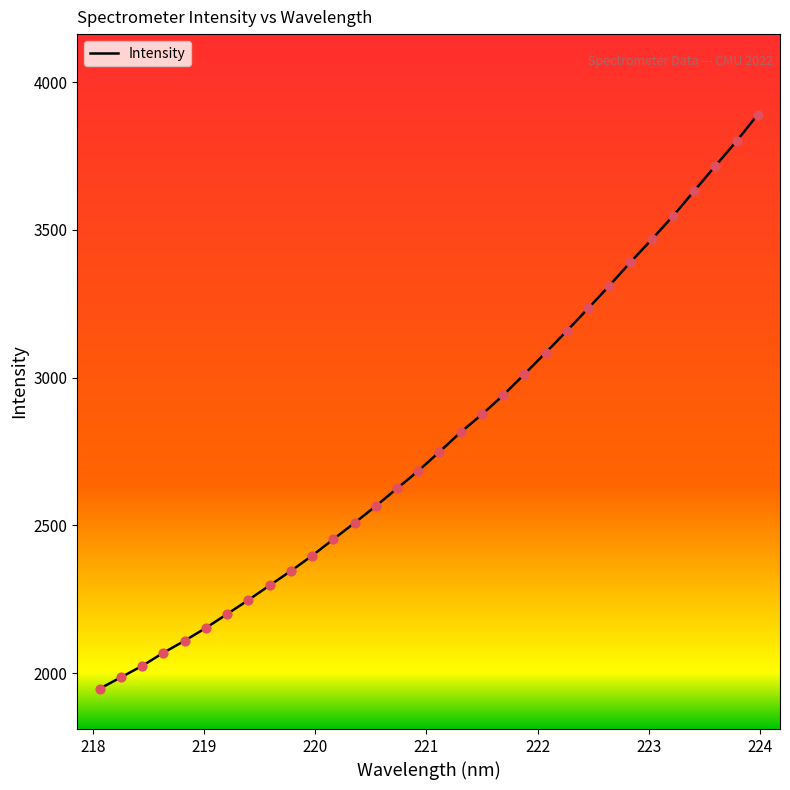

What is the difference between the maximum and minimum values?

1943.5